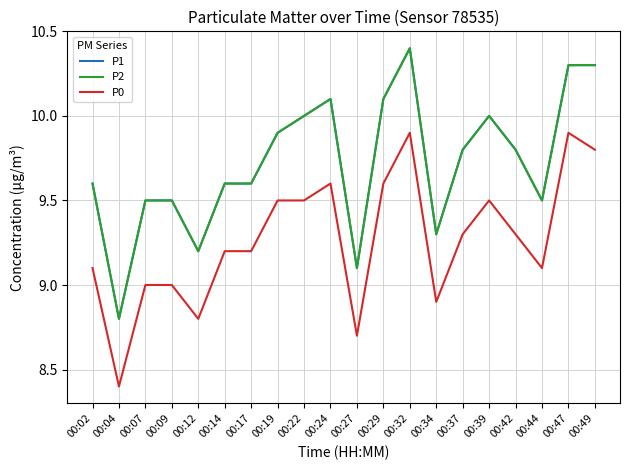

Where is the first local maximum for P0?

00:24